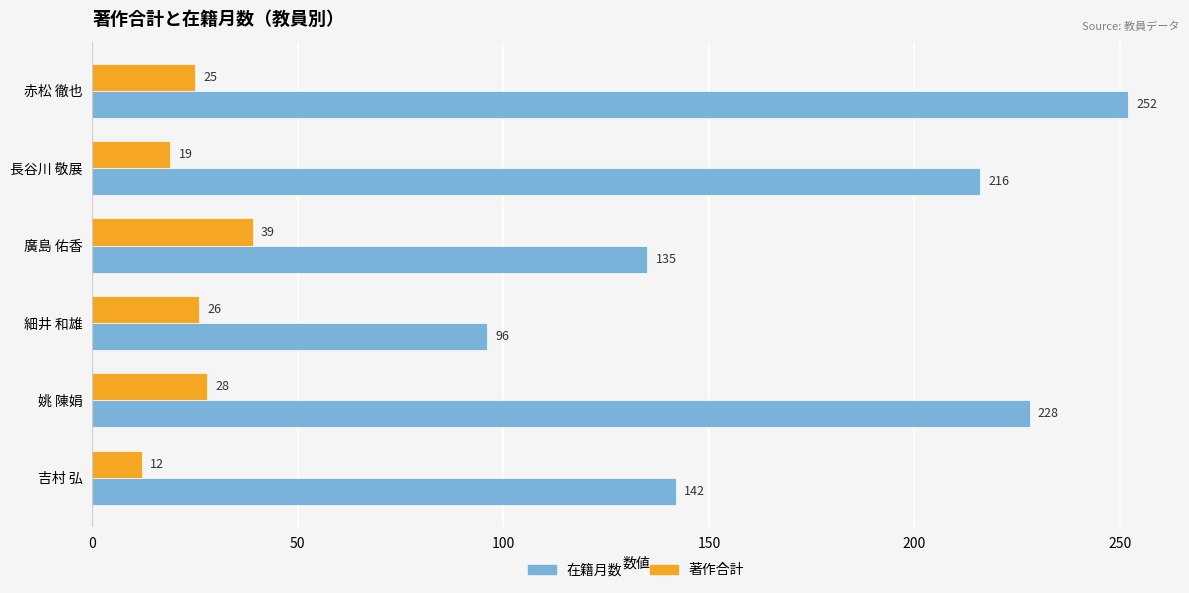

What is the difference between the maximum and minimum values in the 著作合計 series?

27